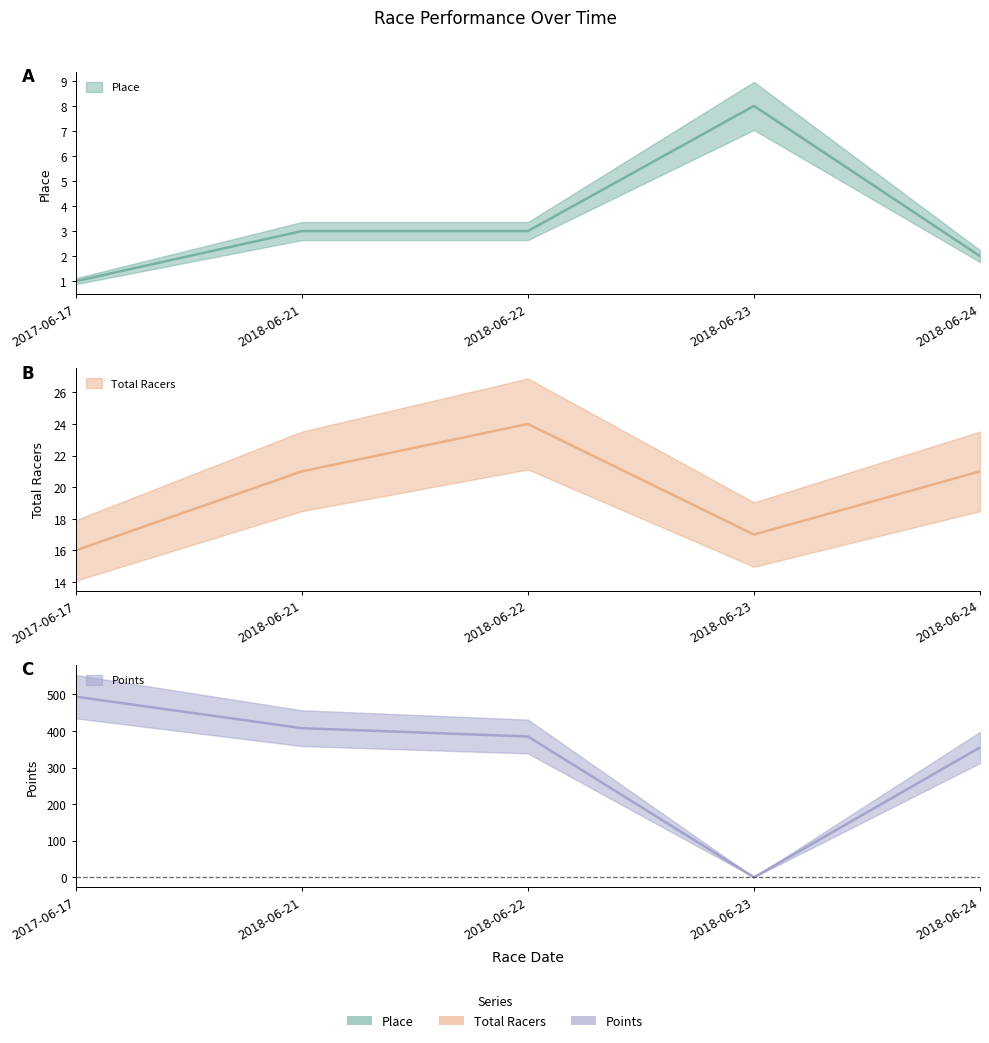

Which series has the largest total across all categories?

Points